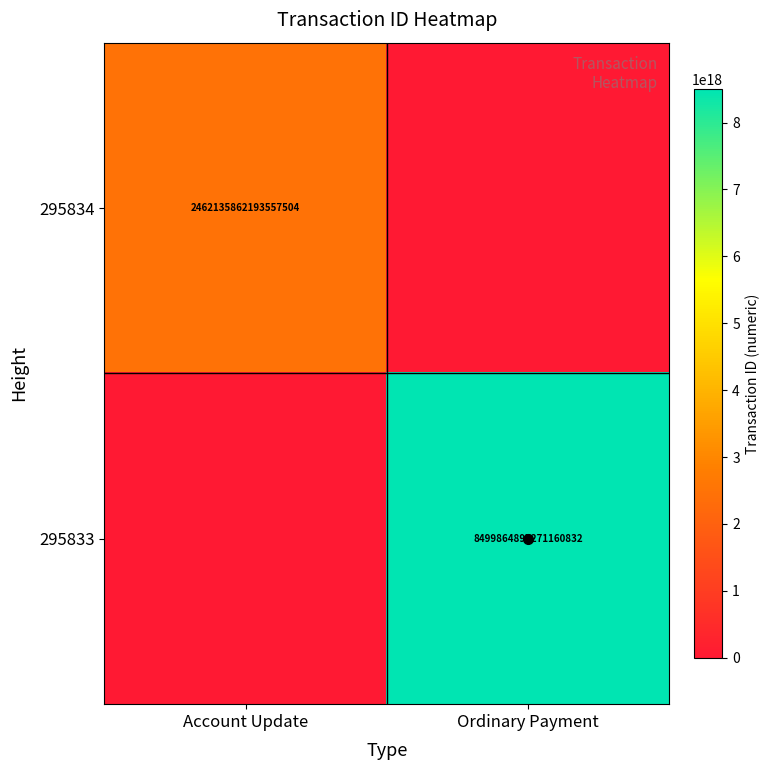

True or false: 295833 has a value of 8499864897271160832 at Ordinary Payment.

True